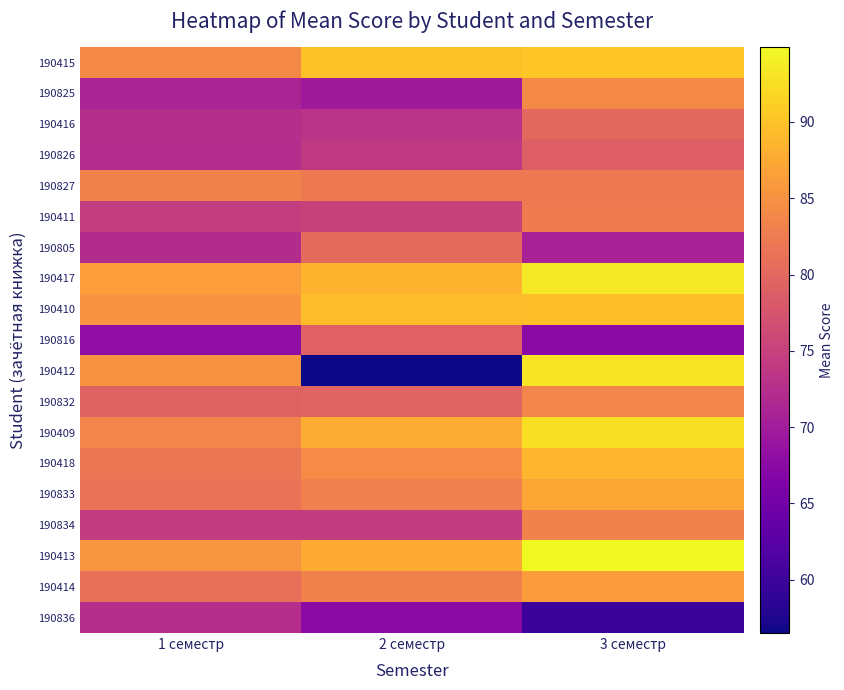

Reading right to left, list all the values displayed in this chart.

190415: 3 семестр=90.4	2 семестр=89.9	1 семестр=84.0
190825: 3 семестр=84.1	2 семестр=69.8	1 семестр=71.2
190416: 3 семестр=80.1	2 семестр=73.1	1 семестр=72.5
190826: 3 семестр=78.9	2 семестр=74.0	1 семестр=72.4
190827: 3 семестр=82.2	2 семестр=82.2	1 семестр=83.3
190411: 3 семестр=82.5	2 семестр=75.2	1 семестр=74.6
190805: 3 семестр=70.9	2 семестр=80.3	1 семестр=72.2
190417: 3 семестр=93.5	2 семестр=88.6	1 семестр=86.3
190410: 3 семестр=89.6	2 семестр=89.5	1 семестр=85.2
190816: 3 семестр=67.6	2 семестр=79.3	1 семестр=68.0
190412: 3 семестр=93.1	2 семестр=56.5	1 семестр=85.1
190832: 3 семестр=83.5	2 семестр=79.6	1 семестр=79.4
190409: 3 семестр=92.6	2 семестр=87.8	1 семестр=83.5
190418: 3 семестр=88.8	2 семестр=84.3	1 семестр=81.8
190833: 3 семестр=87.4	2 семестр=82.9	1 семестр=81.3
190834: 3 семестр=83.3	2 семестр=74.5	1 семестр=74.4
190413: 3 семестр=94.9	2 семестр=87.7	1 семестр=85.5
190414: 3 семестр=86.2	2 семестр=83.2	1 семестр=81.1
190836: 3 семестр=59.9	2 семестр=67.5	1 семестр=72.5